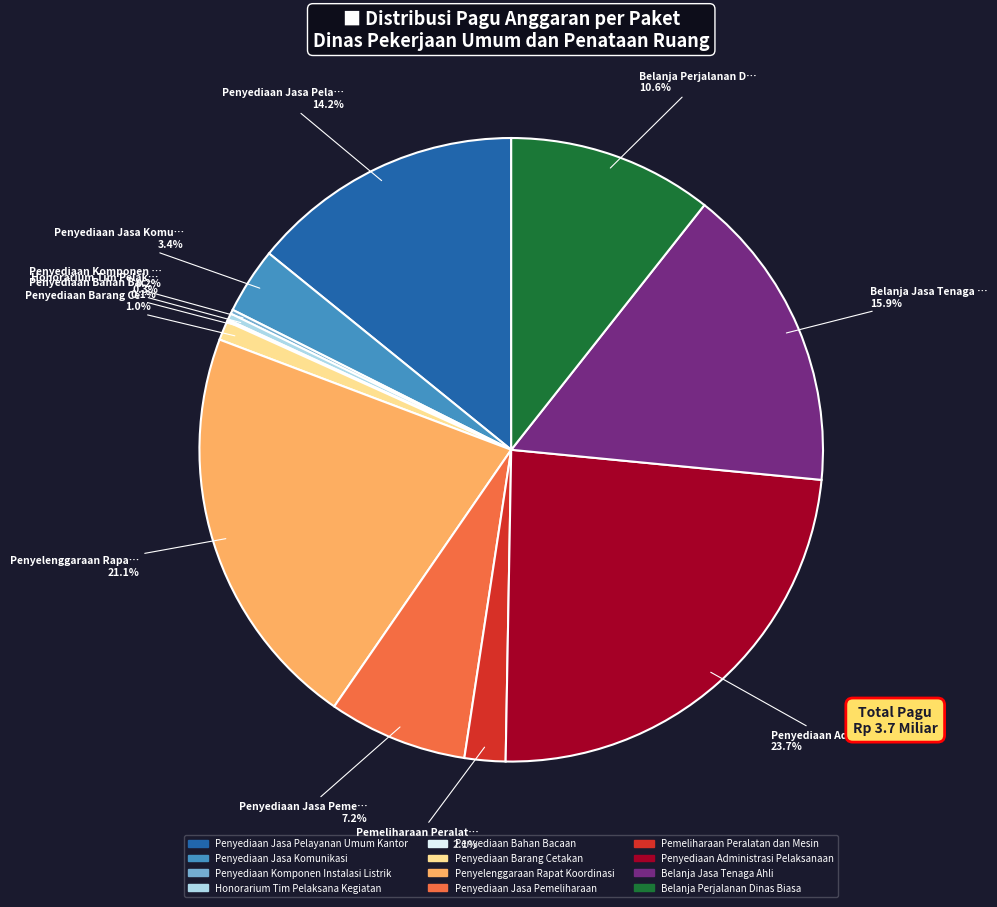

Is there a majority slice in this chart?

No